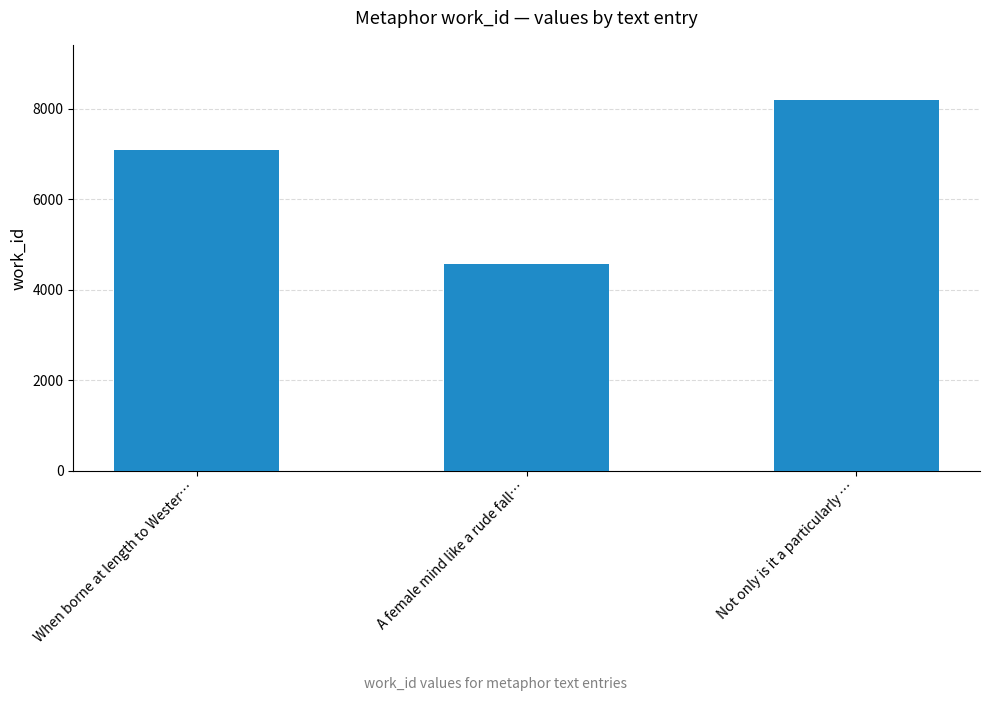

List the labels in order of value, smallest first.

A female mind like a rude fall…, When borne at length to Wester…, Not only is it a particularly …